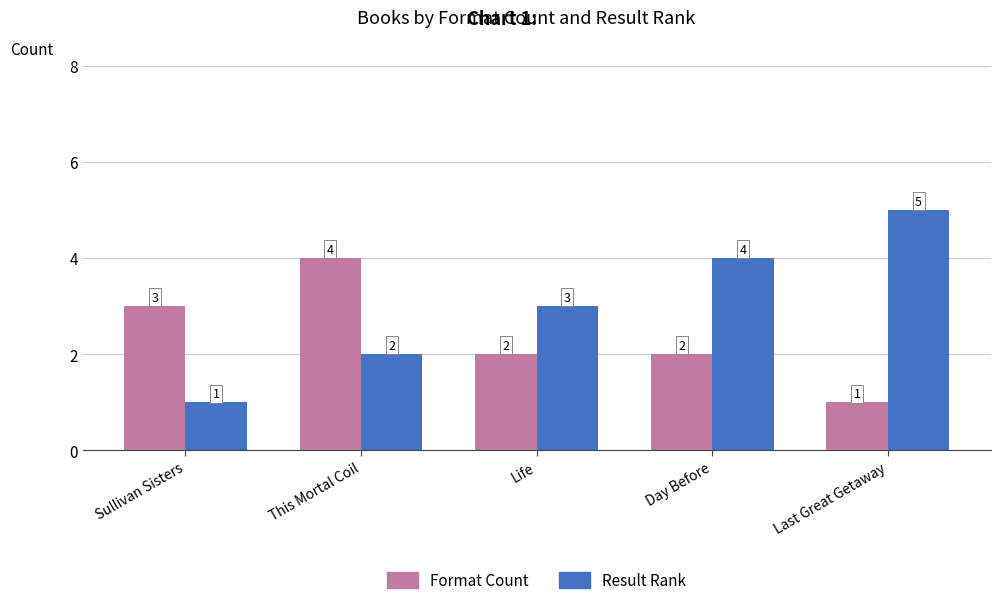

What is the sum of the Format Count values at Day Before and Last Great Getaway?

3